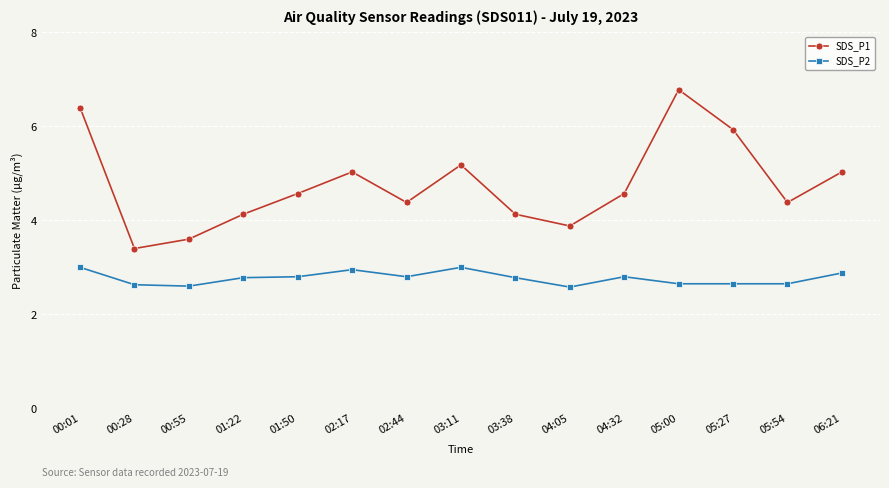

How many data points in SDS_P1 are above 4?

12